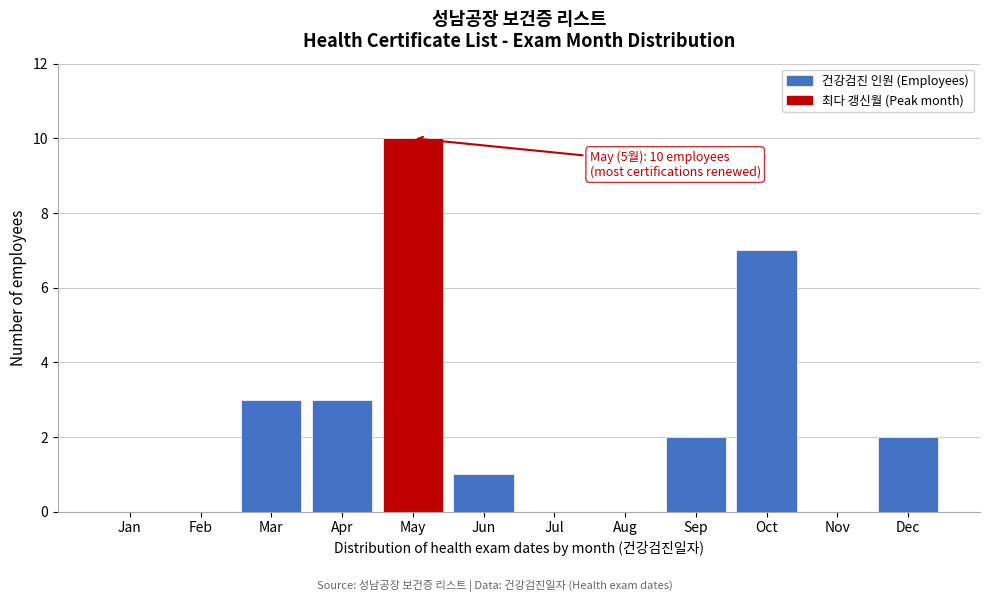

Reading right to left, list all the values displayed in this chart.

Dec=2	Nov=0	Oct=7	Sep=2	Aug=0	Jul=0	Jun=1	May=10	Apr=3	Mar=3	Feb=0	Jan=0